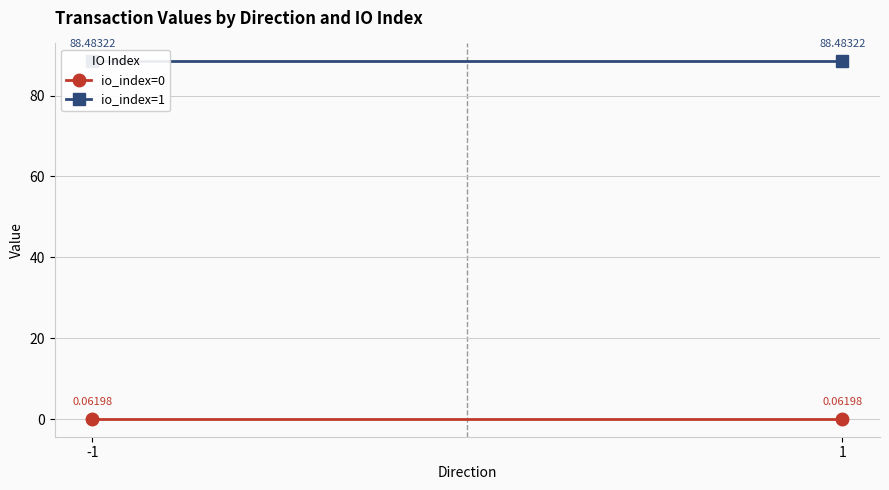

True or false: io_index=1 has a value of 88.5 at -1.

True